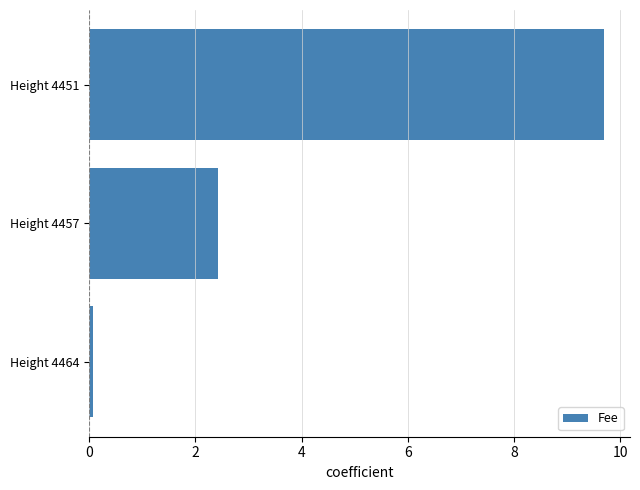

How many categories are shown in the chart?

3